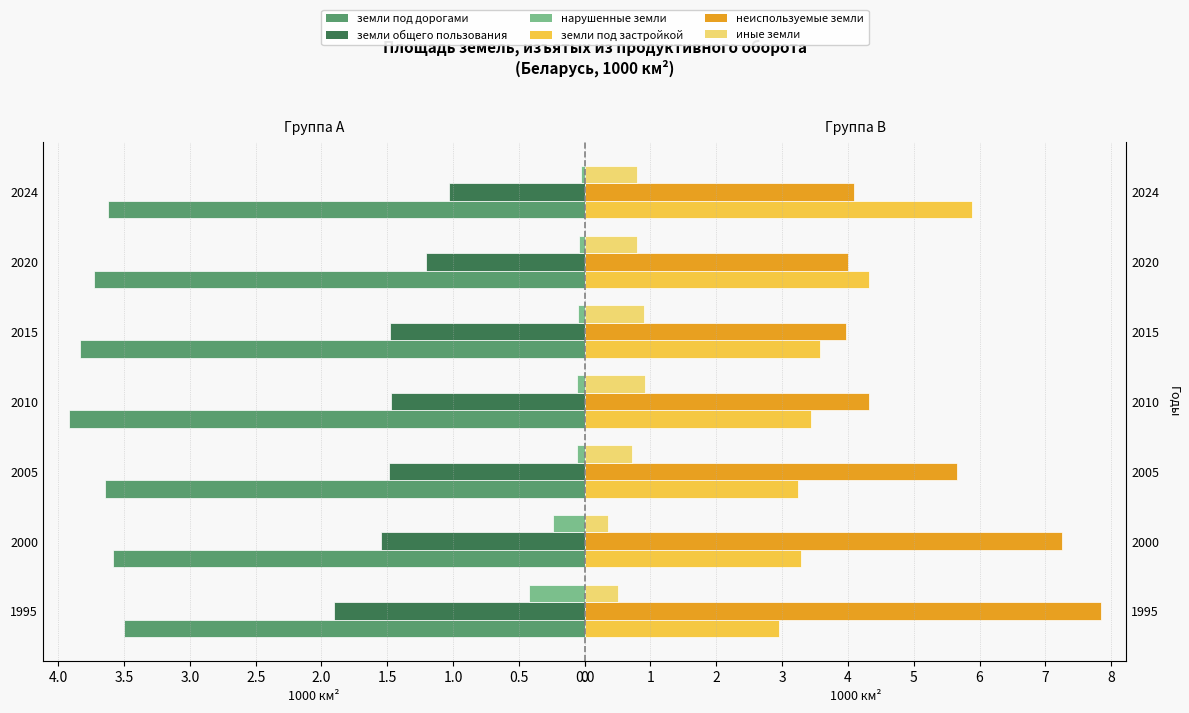

Reading right to left, list all the values displayed in this chart.

земли под дорогами: 3.6	3.7	3.8	3.9	3.6	3.6	3.5
земли общего пользования: 1.0	1.2	1.5	1.5	1.5	1.5	1.9
нарушенные земли: 0.0	0.0	0.0	0.1	0.1	0.2	0.4
земли под застройкой: 5.9	4.3	3.6	3.4	3.2	3.3	3.0
неиспользуемые земли: 4.1	4.0	4.0	4.3	5.7	7.2	7.8
иные земли: 0.8	0.8	0.9	0.9	0.7	0.4	0.5